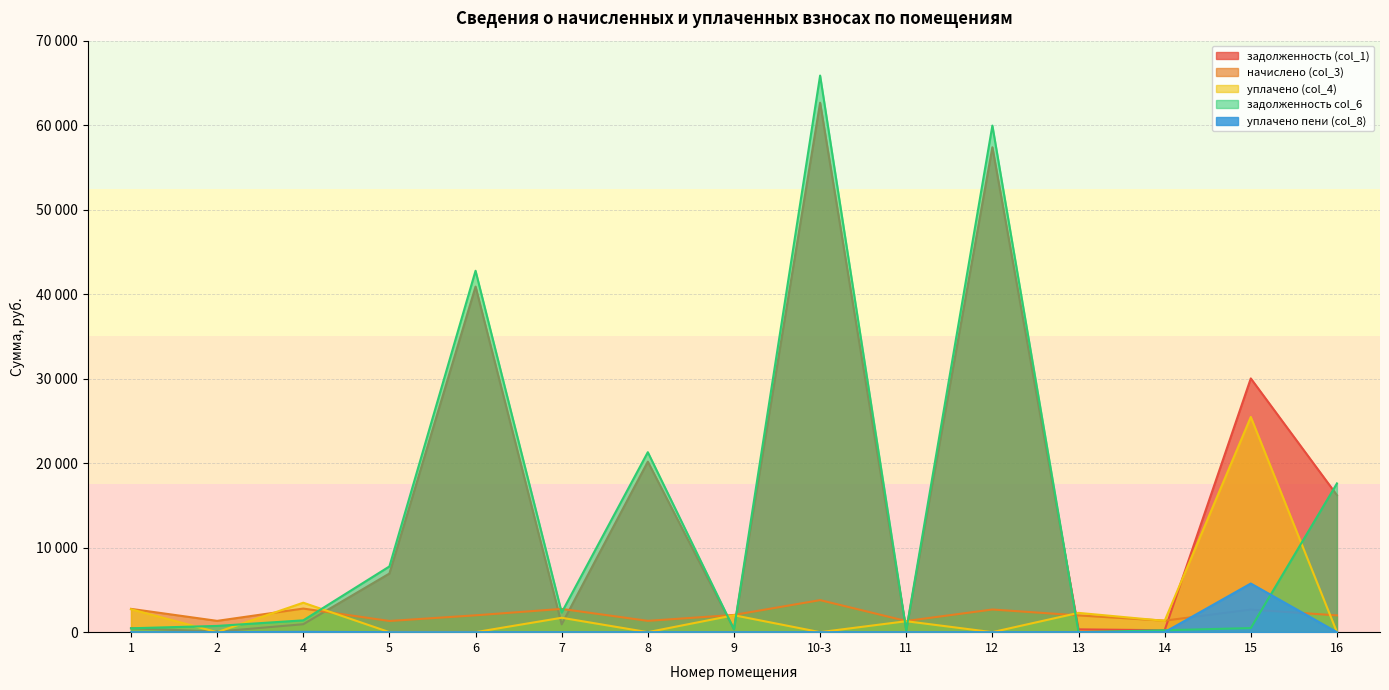

What is the sum of the начислено (col_3) values at 12 and 2?

4020.0